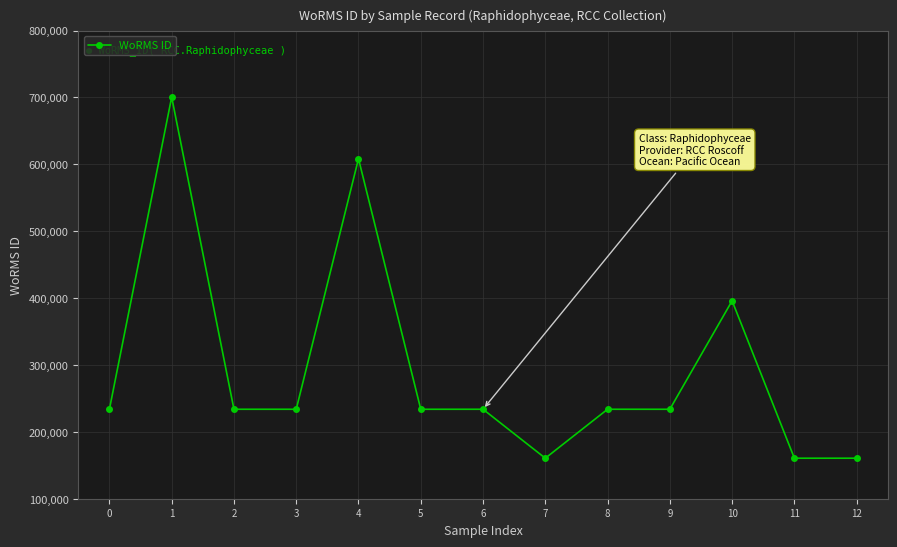

What is the minimum value shown in the chart?

160584